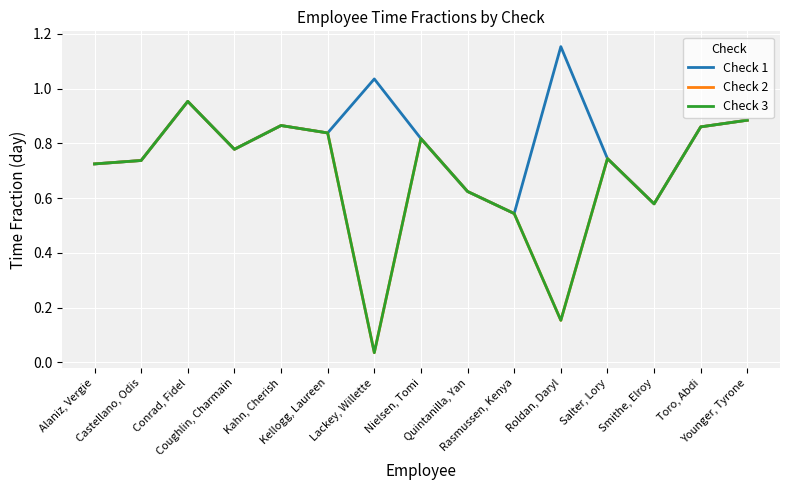

At which category is the sum across all series the highest?

Conrad, Fidel